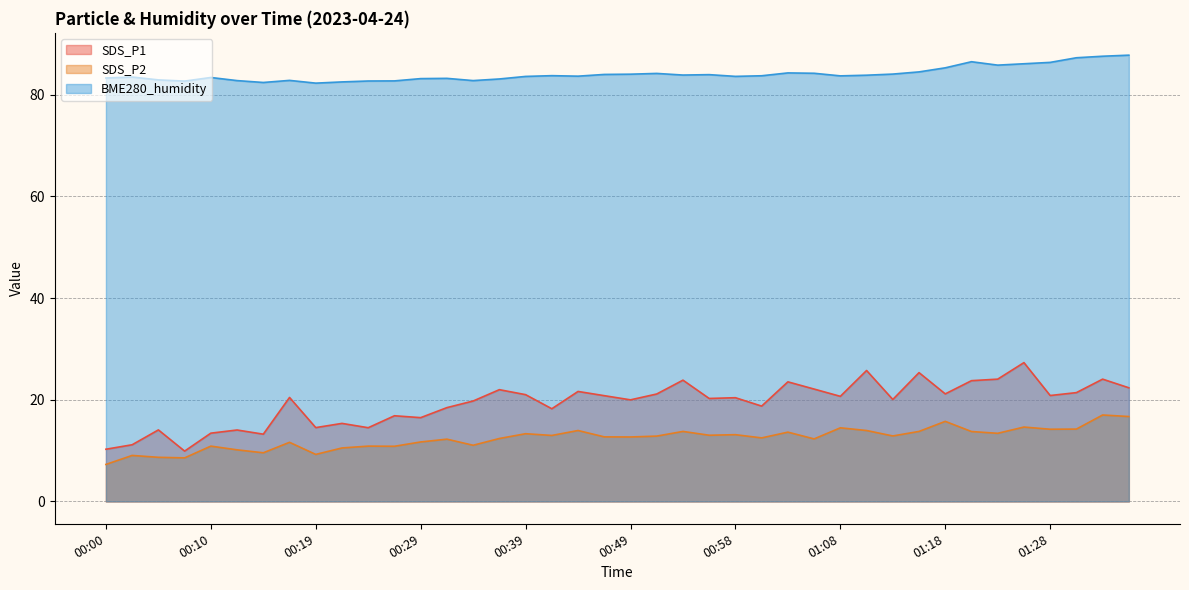

What is the value of the SDS_P1 point at the 17th from the left?

21.0